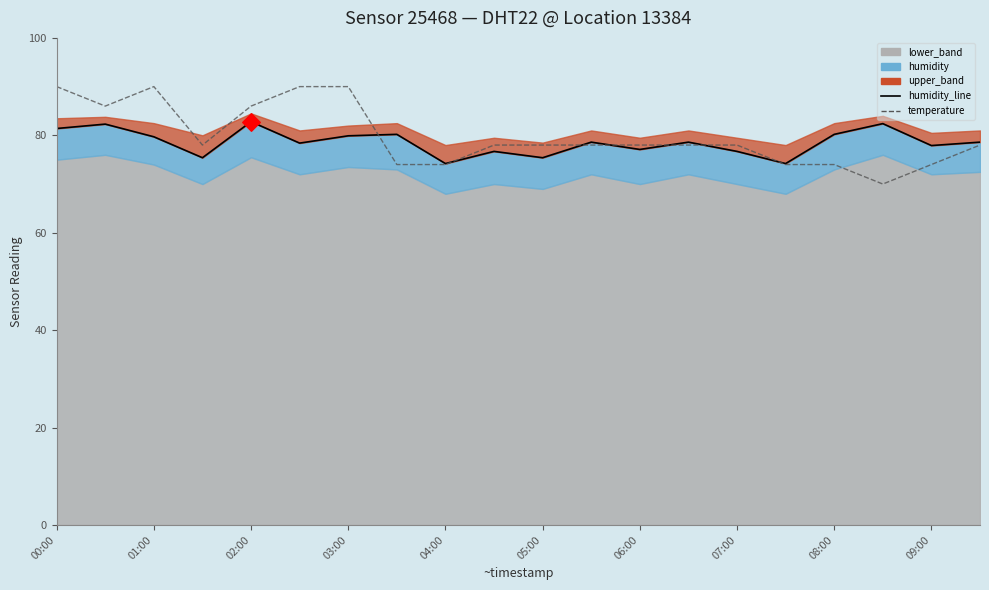

Which series has the largest Y range (max minus min)?

temperature